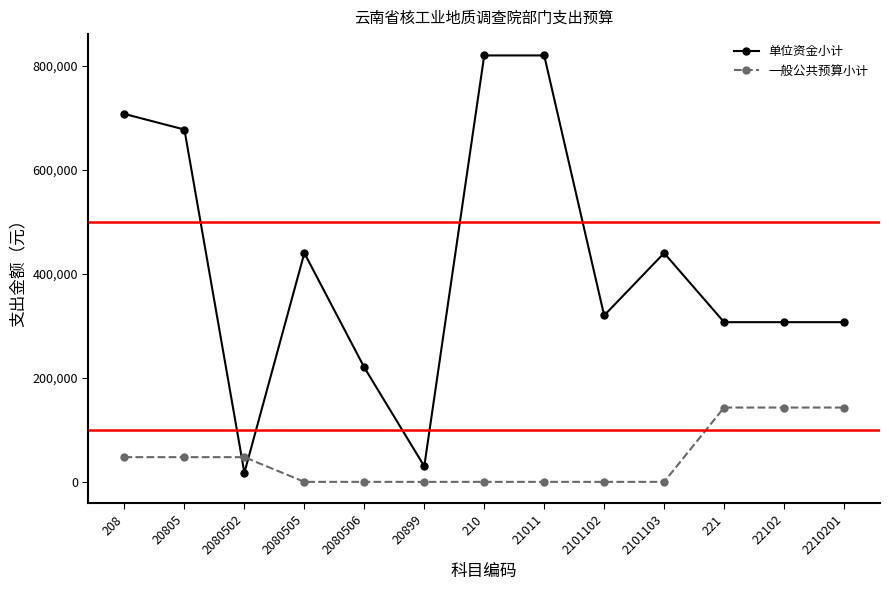

What is the label of the 1st point from the right?

2210201